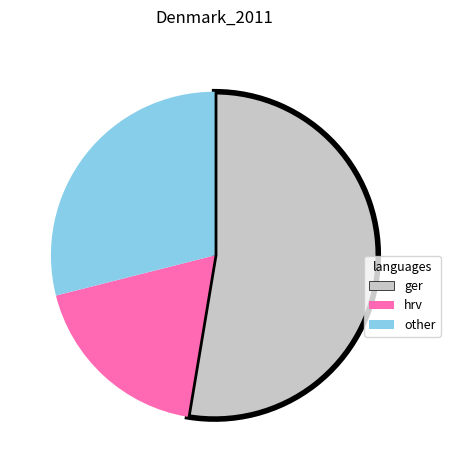

Is there any slice that represents more than half of the pie?

Yes